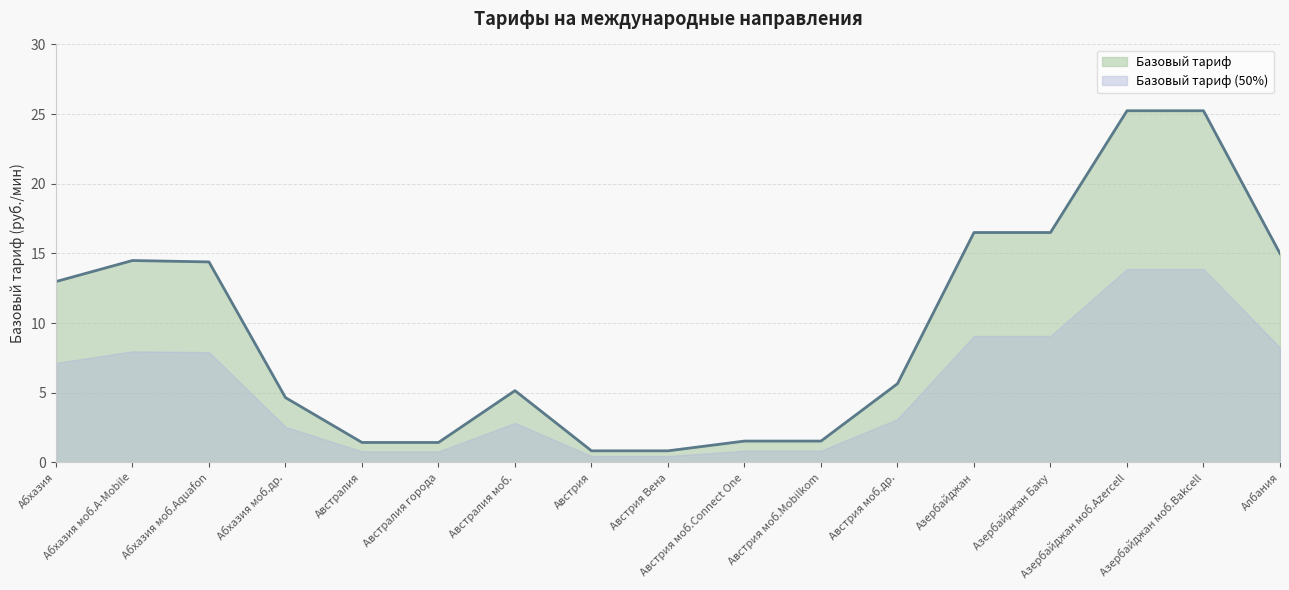

Reading right to left, extract all data points from this chart.

Албания=15.0	Азербайджан моб.Bakcell=25.2	Азербайджан моб.Azercell=25.2	Азербайджан Баку=16.5	Азербайджан=16.5	Австрия моб.др.=5.7	Австрия моб.Mobilkom=1.5	Австрия моб.Connect One=1.5	Австрия Вена=0.8	Австрия=0.8	Австралия моб.=5.2	Австралия города=1.4	Австралия=1.4	Абхазия моб.др.=4.7	Абхазия моб.Aquafon=14.4	Абхазия моб.A-Mobile=14.5	Абхазия=13.0